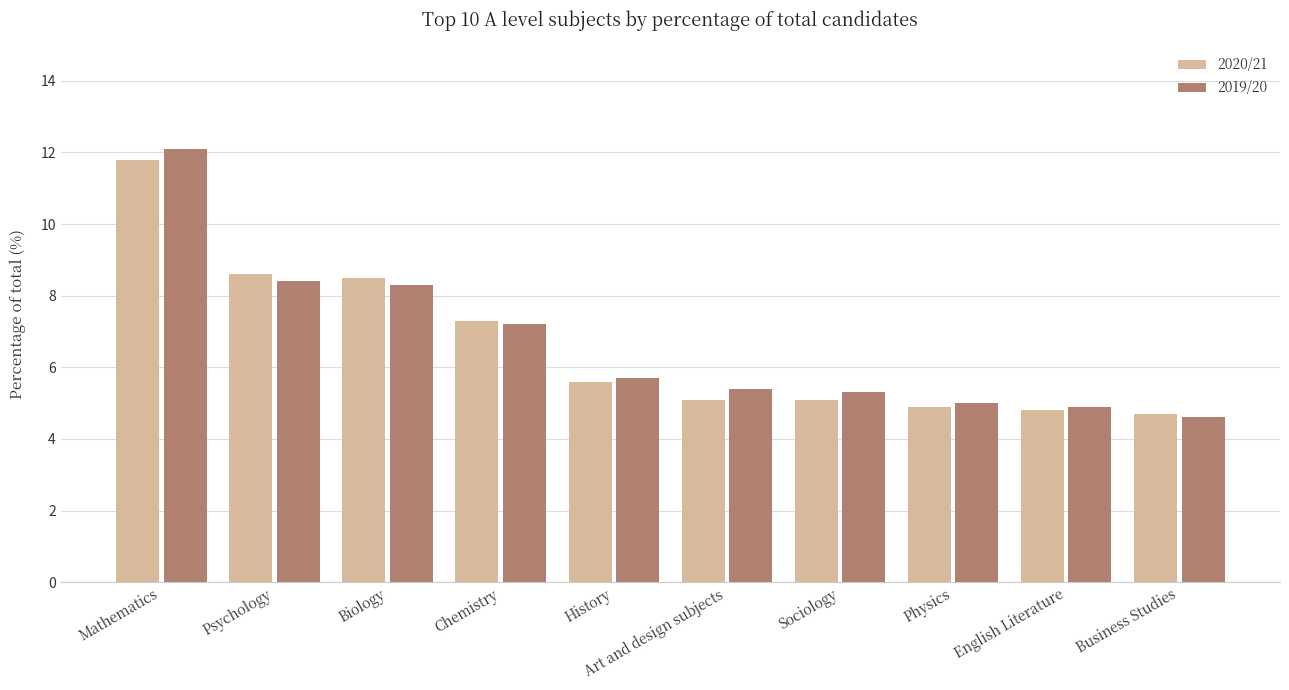

What is the difference between the highest and lowest values at Art and design subjects?

0.3